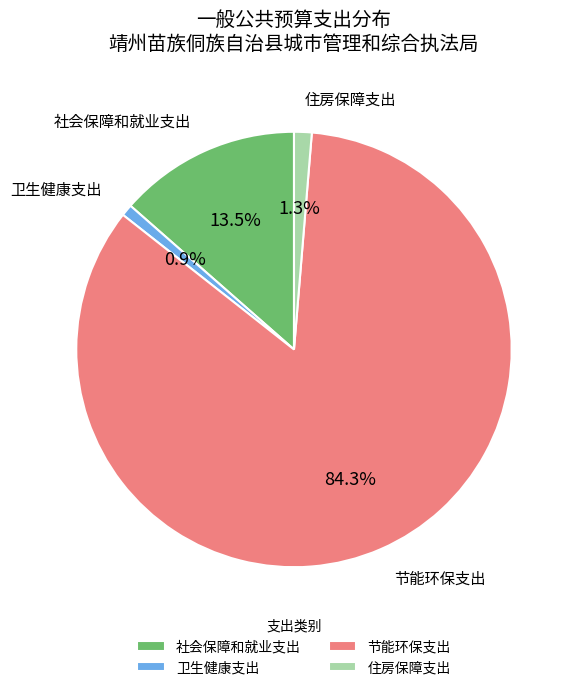

Between 卫生健康支出 and 社会保障和就业支出, which is larger?

社会保障和就业支出